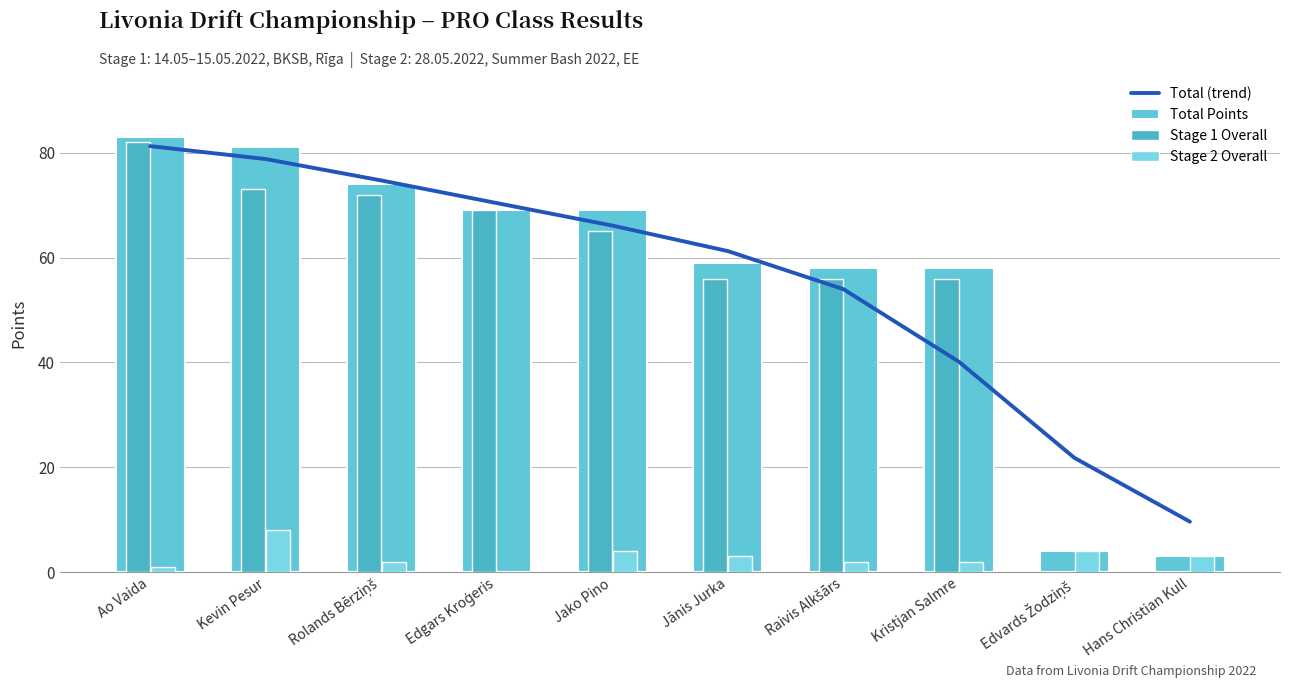

Which series has the largest range (max minus min)?

Stage 1 Overall